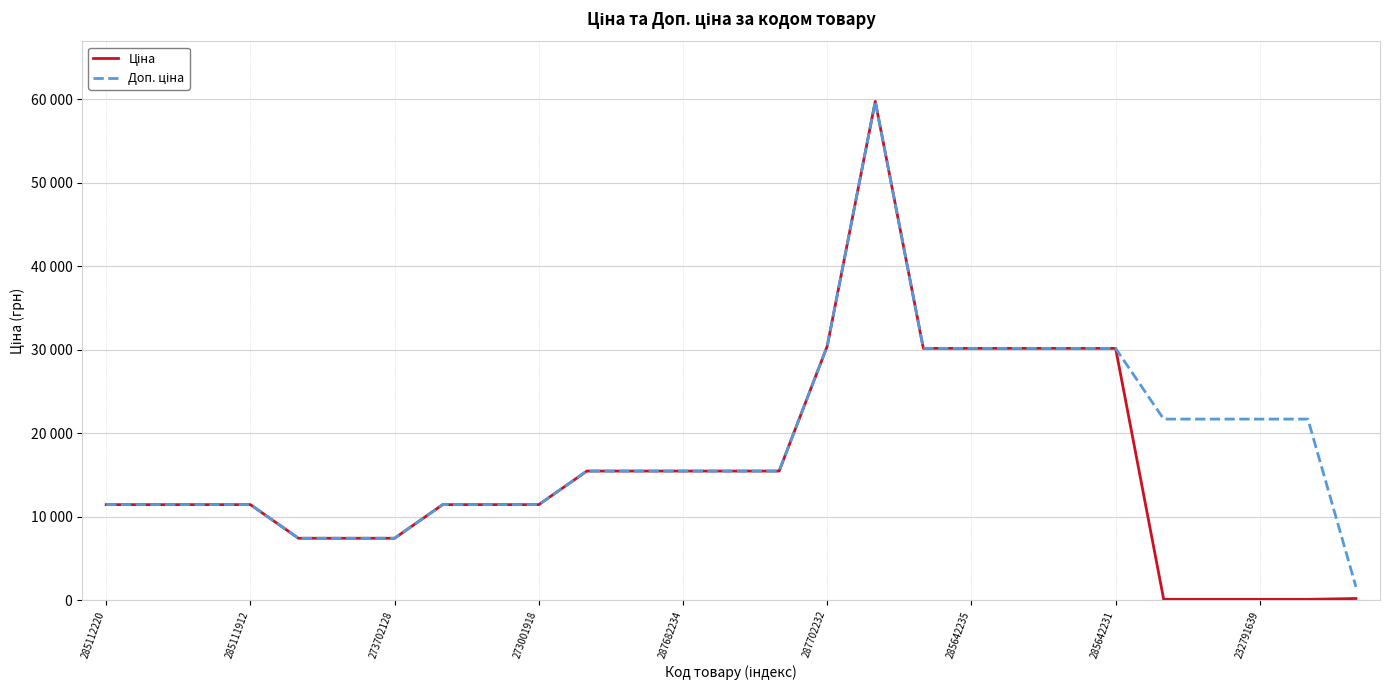

List the series in order of their peak value, highest first.

Ціна, Доп. ціна